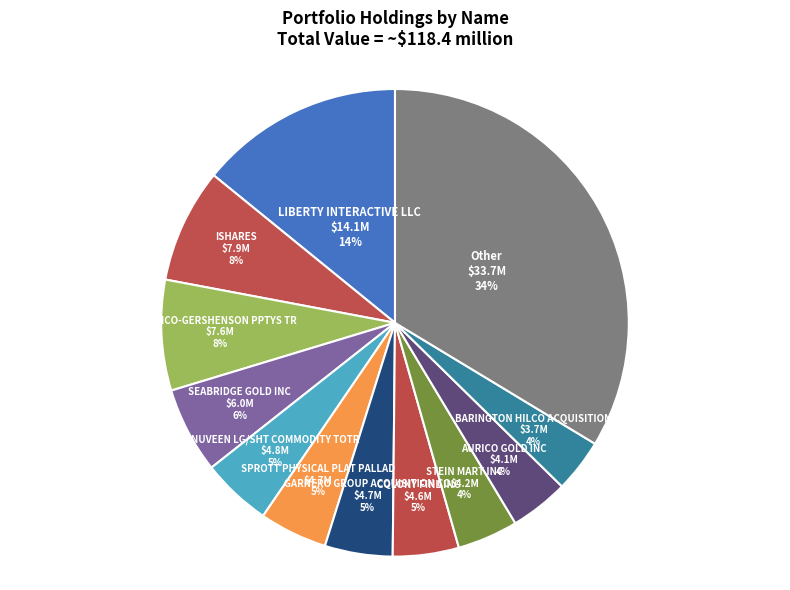

What is the largest slice in the pie chart?

Other